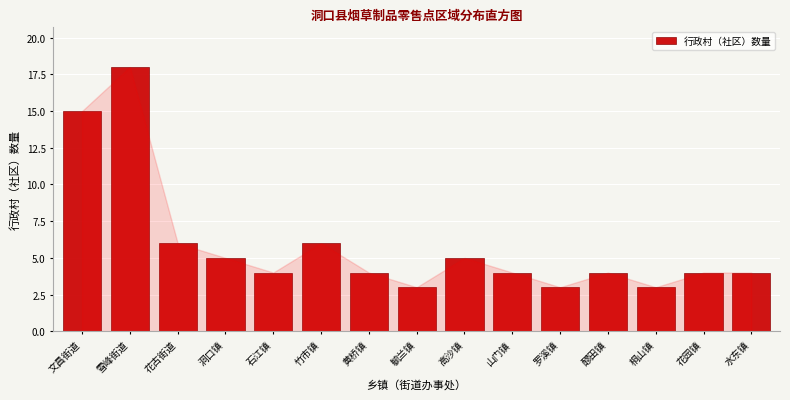

Reading right to left, transcribe all the data shown in this chart.

水东镇=4	花园镇=4	桐山镇=3	醪田镇=4	罗溪镇=3	山门镇=4	高沙镇=5	毓兰镇=3	黄桥镇=4	竹市镇=6	石江镇=4	洞口镇=5	花古街道=6	雪峰街道=18	文昌街道=15